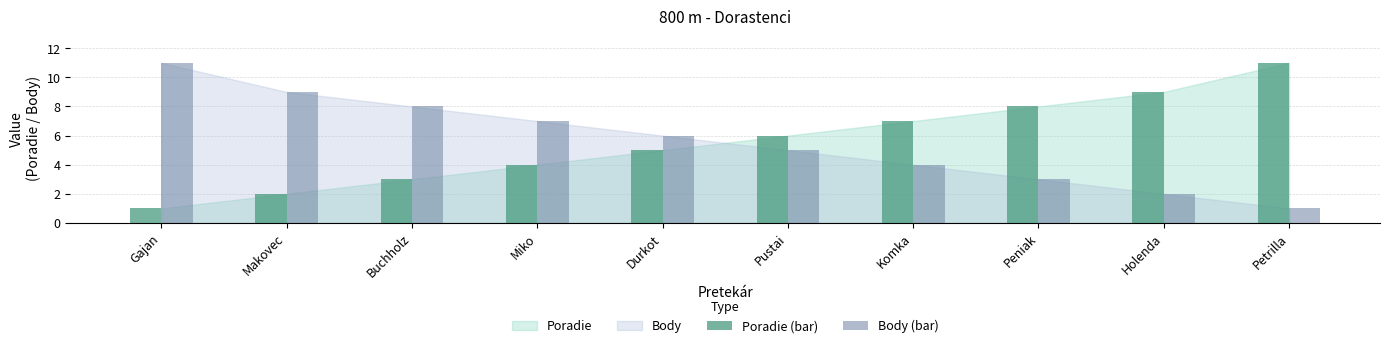

What is the average value of the Poradie (bar) series?

6